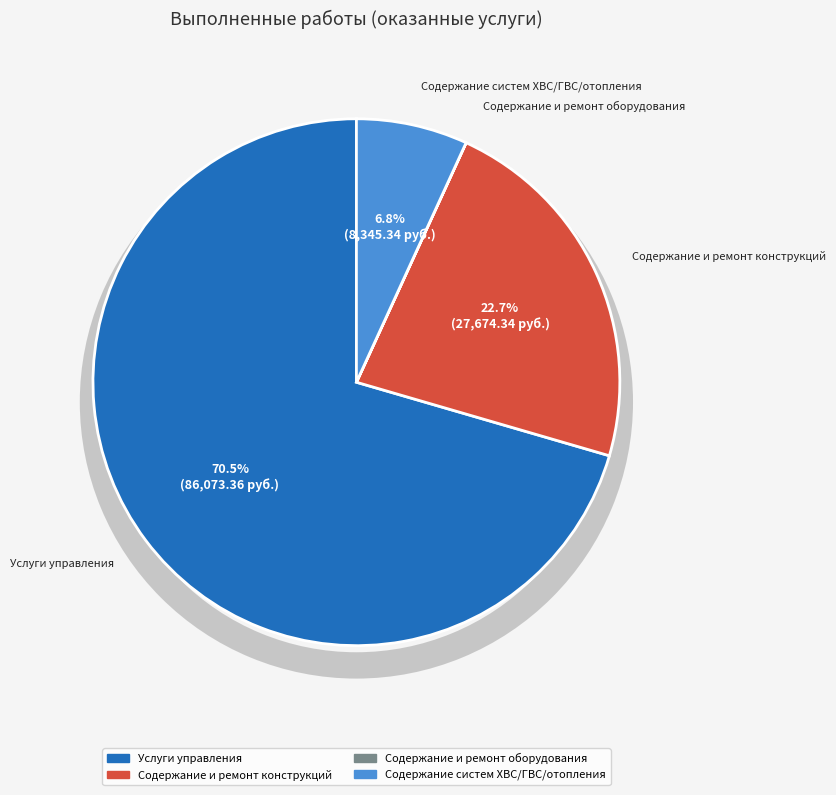

Which has a higher value, Работы по содержанию и ремонту конструктивных элементов or Работы (услуги) по управлению многоквартирным домом?

Работы (услуги) по управлению многоквартирным домом